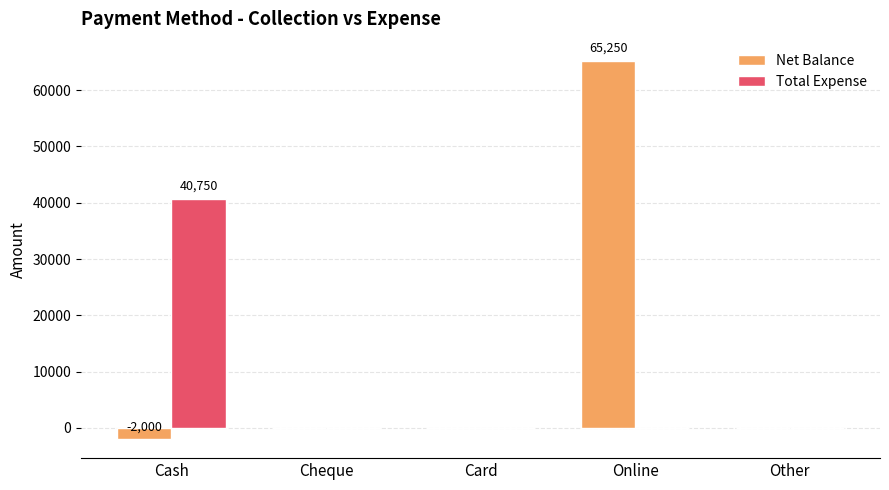

What is the sum of all Net Balance values?

63250